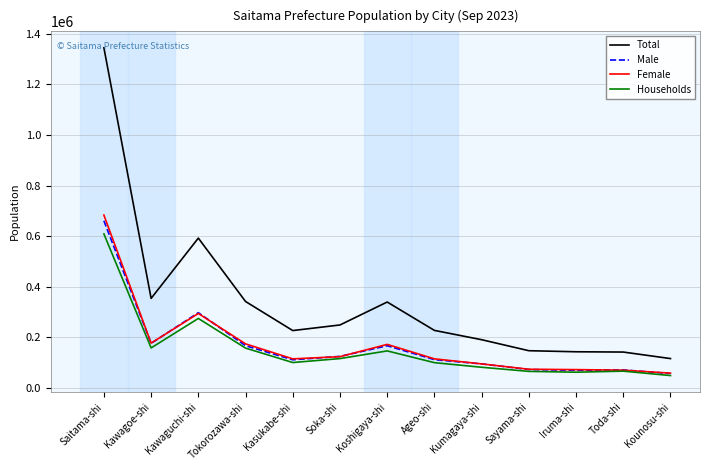

In Female, how many points are higher than both neighbors (excluding endpoints)?

2